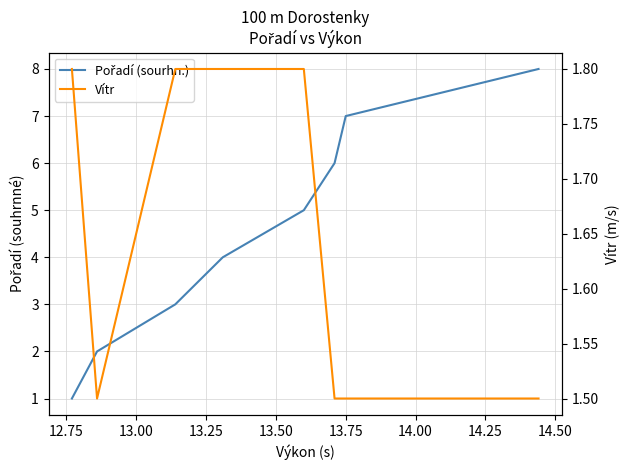

True or false: Vítr has more than 1 interior local peaks.

False